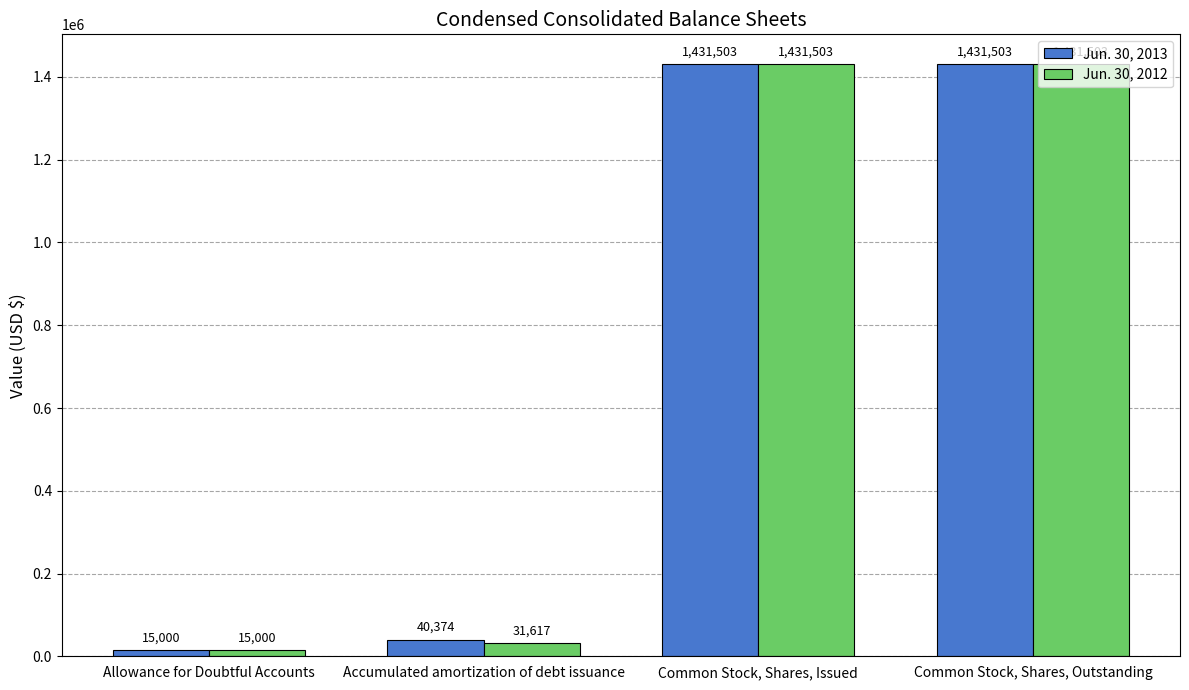

What is the difference between the Jun. 30, 2013 values at Accumulated amortization of debt issuance and Common Stock, Shares, Issued?

1391129